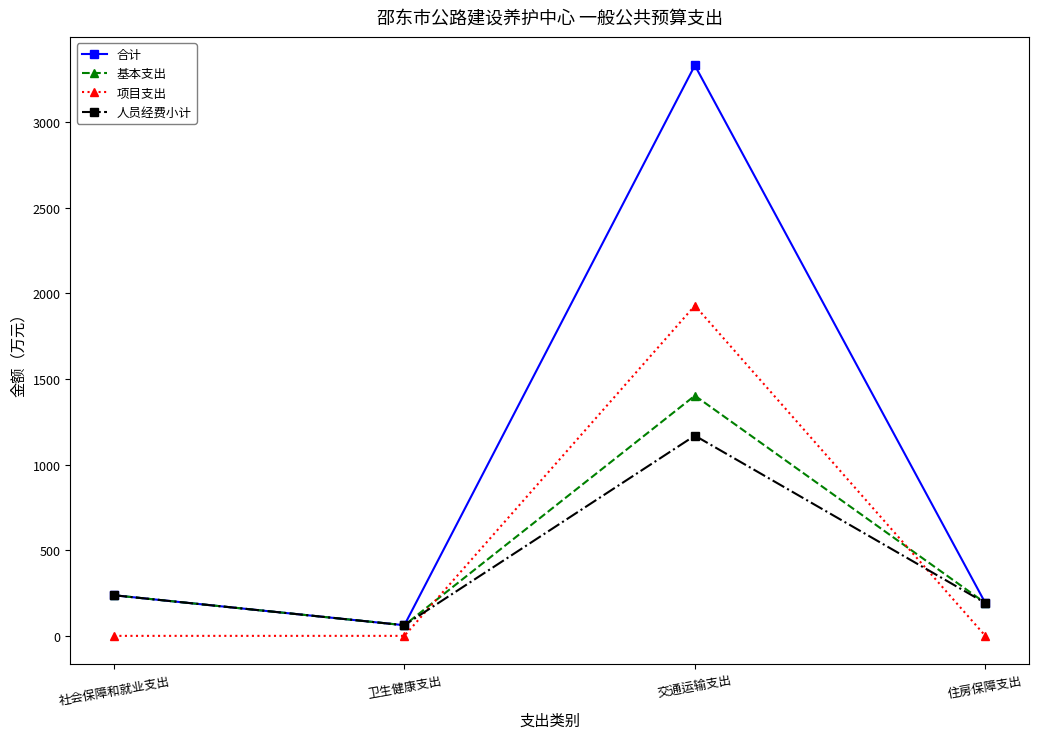

Reading right to left, extract all data points from this chart.

合计: 住房保障支出=191.6	交通运输支出=3329.5	卫生健康支出=62.1	社会保障和就业支出=237.1
基本支出: 住房保障支出=191.6	交通运输支出=1402.0	卫生健康支出=62.1	社会保障和就业支出=237.1
项目支出: 住房保障支出=0.0	交通运输支出=1927.5	卫生健康支出=0.0	社会保障和就业支出=0.0
人员经费小计: 住房保障支出=191.6	交通运输支出=1168.7	卫生健康支出=62.1	社会保障和就业支出=237.1